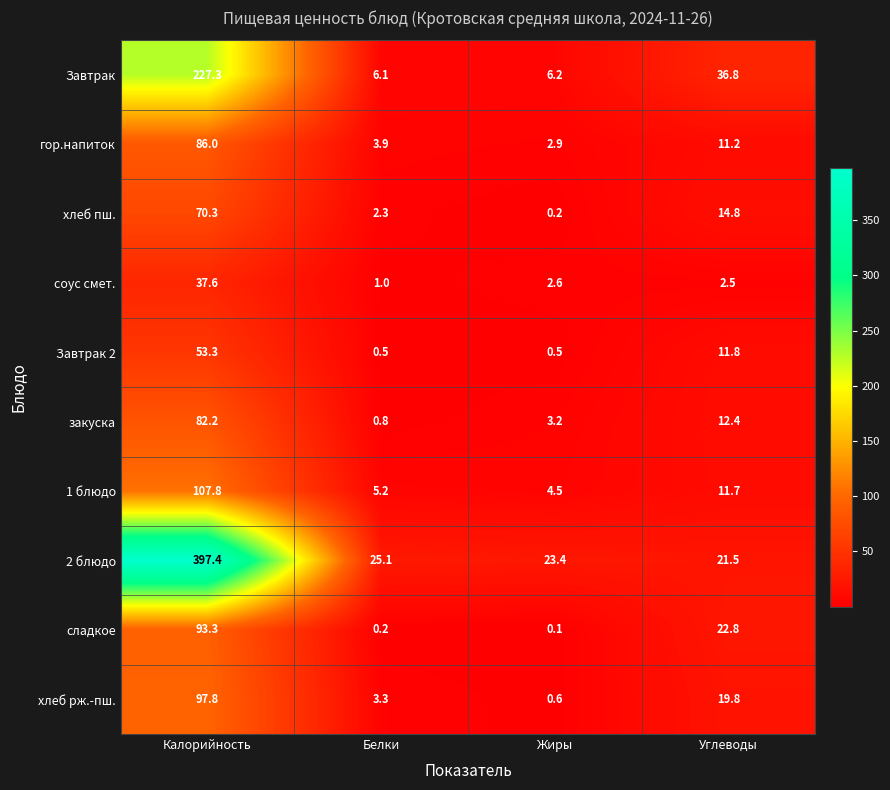

At how many categories does at least one series exceed 4?

4